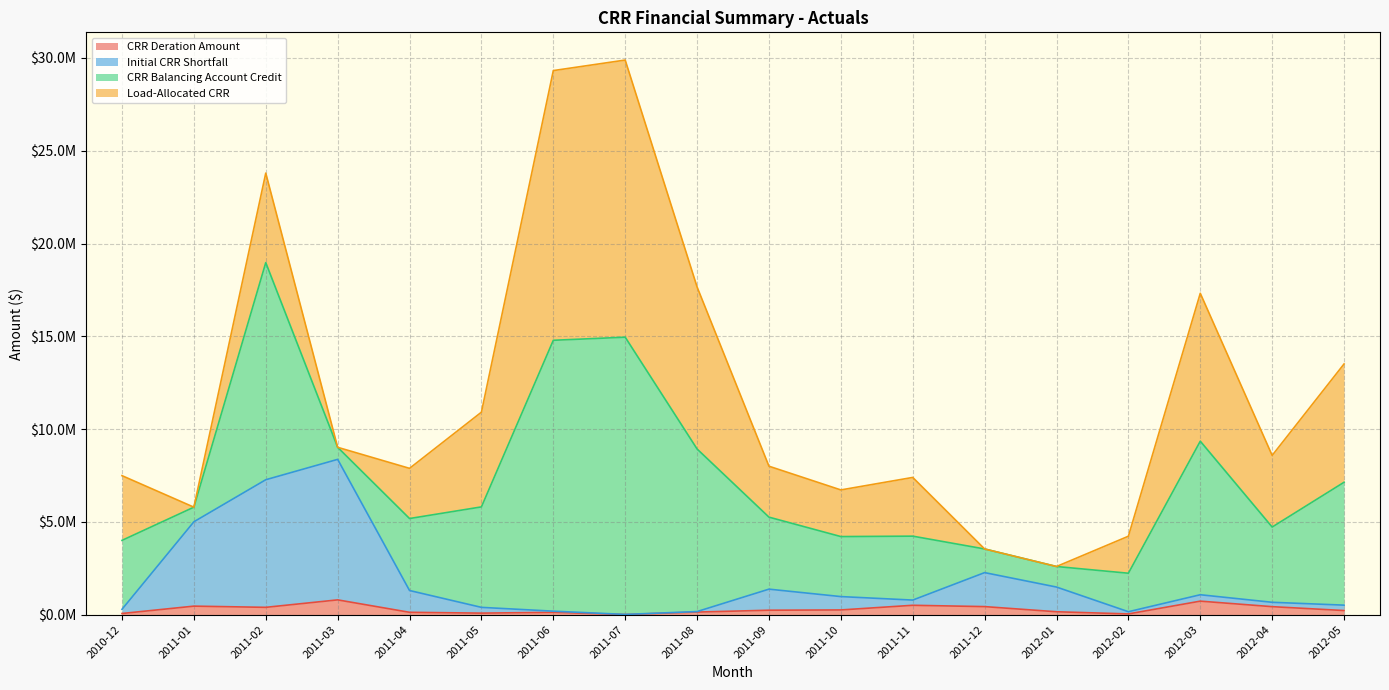

What are all the series names shown in the legend?

CRR Deration Amount, Initial CRR Shortfall, CRR Balancing Account Credit, Load-Allocated CRR